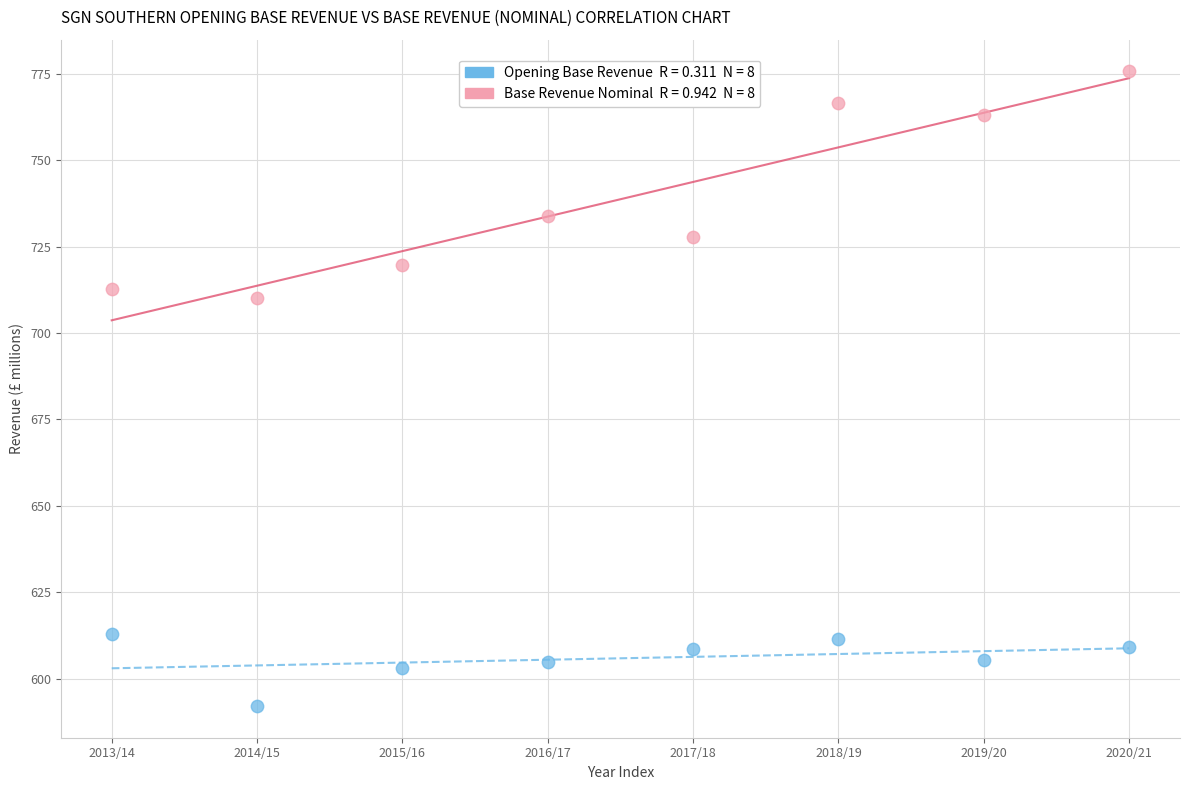

Across all data points, what is the range of Y values (max minus min)?

183.6